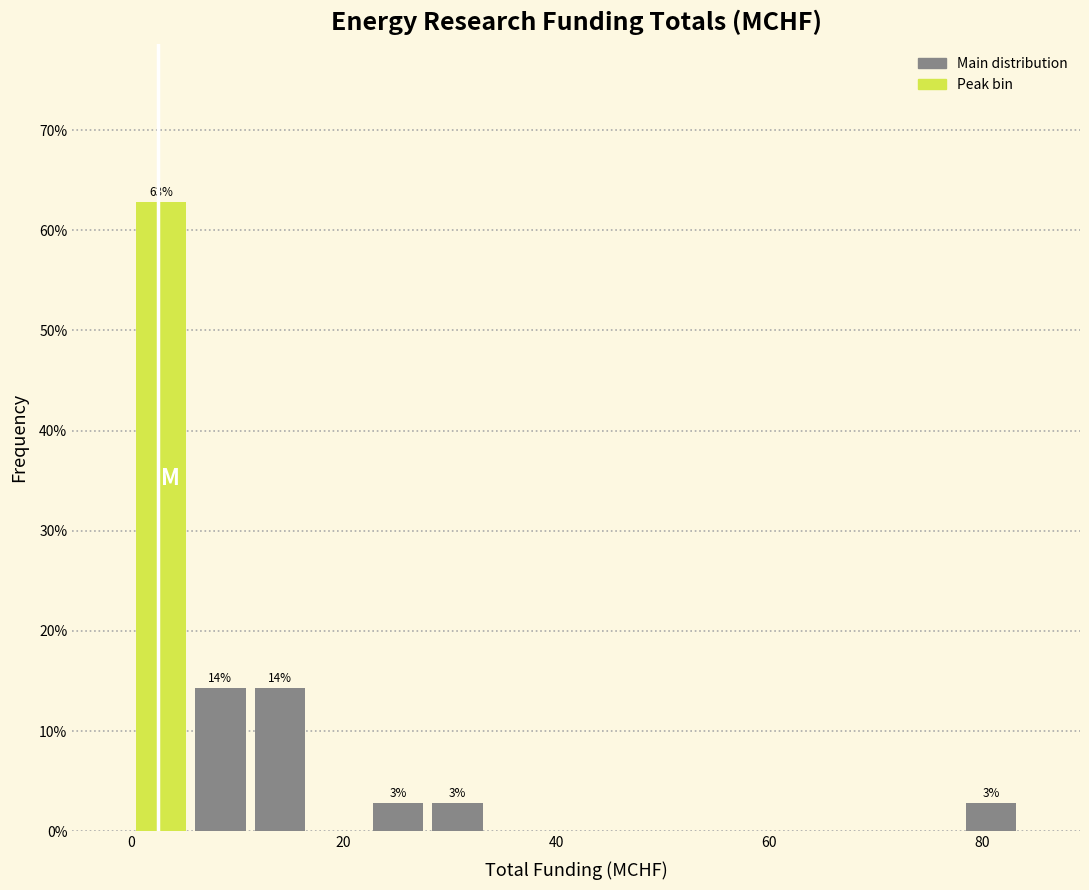

Read against the x-axis, roughly where is the centre of the tallest bar?

2